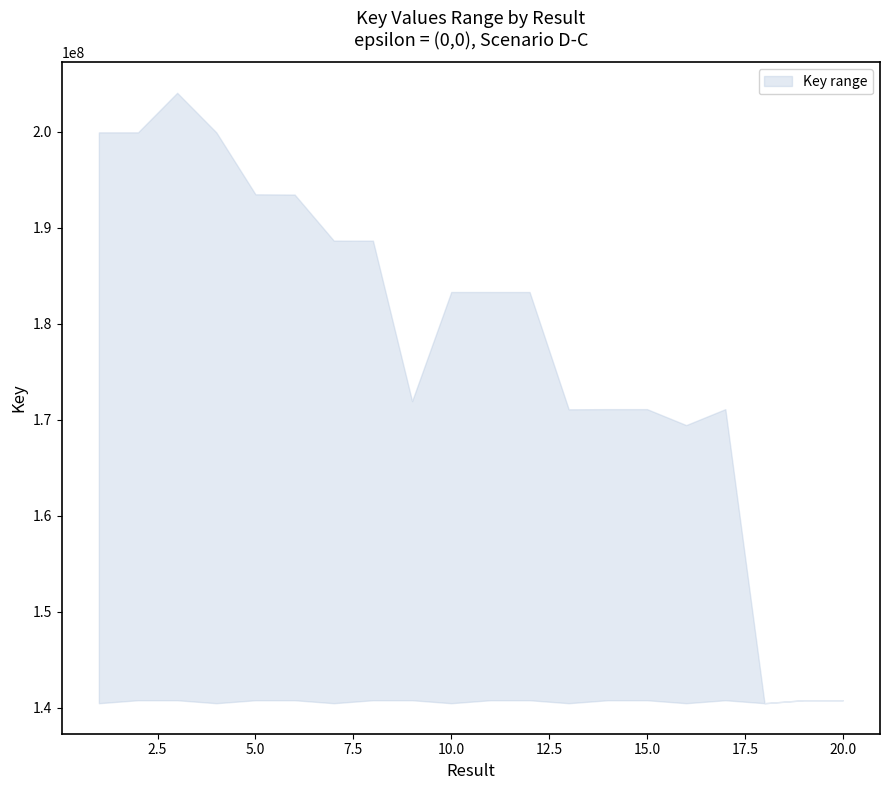

Which series changed the most between 3 and 4?

Key_upper